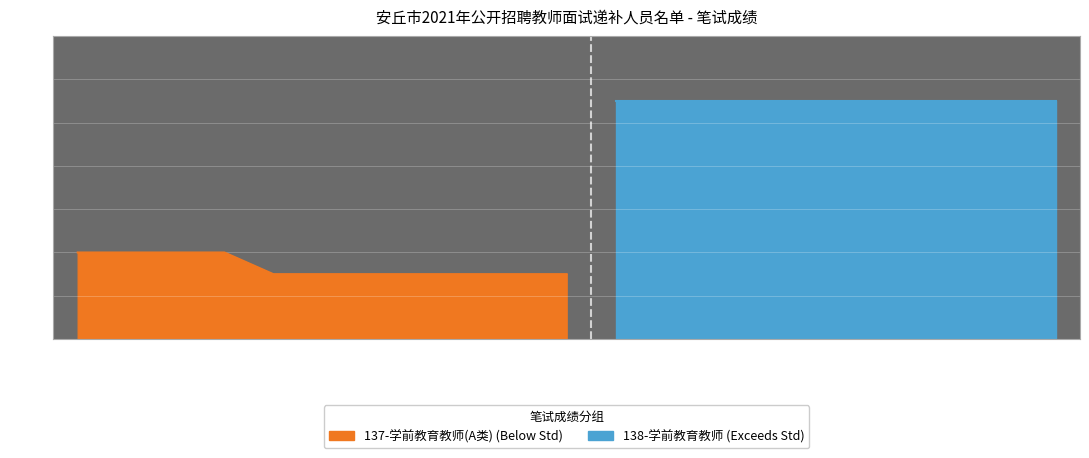

Is it true that the value at 高阁 is 78?

True